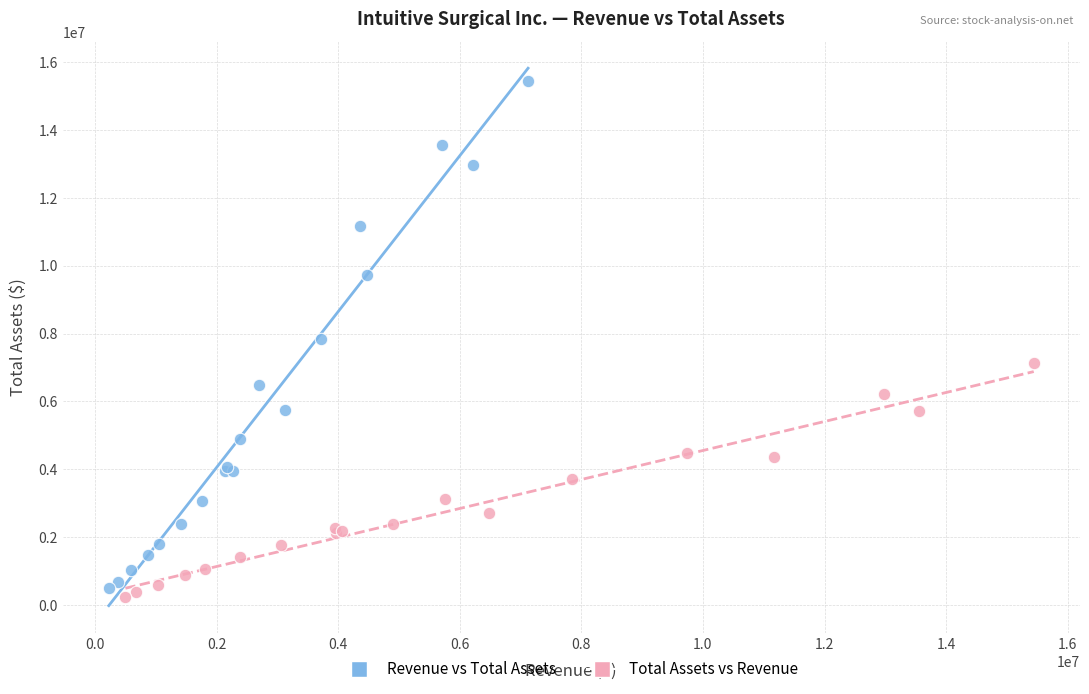

Which series has the largest Y range (max minus min)?

Revenue vs Total Assets